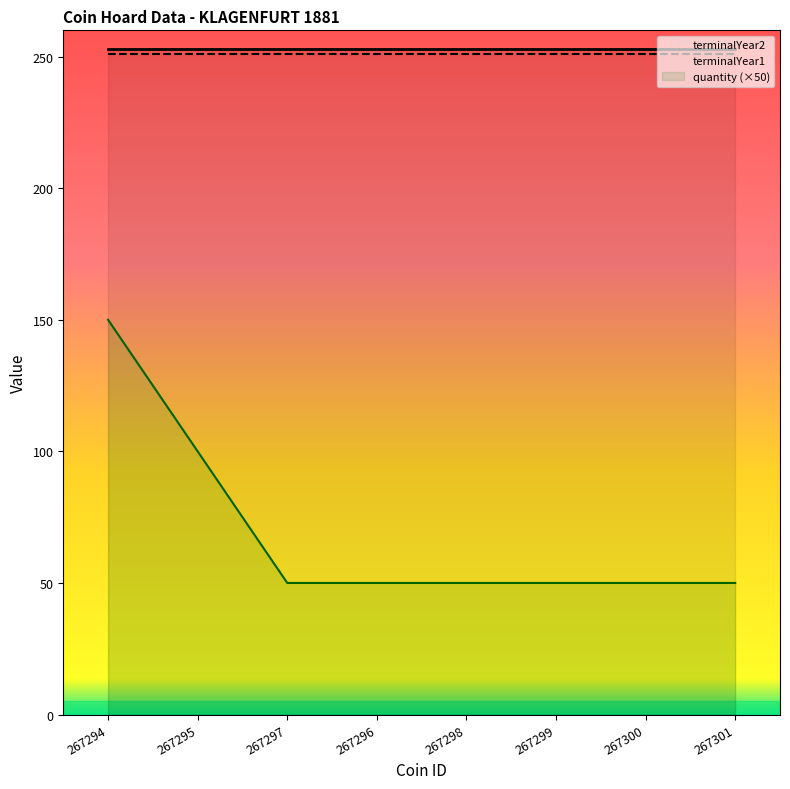

What is the spread (max minus min) of values at 267297?

203